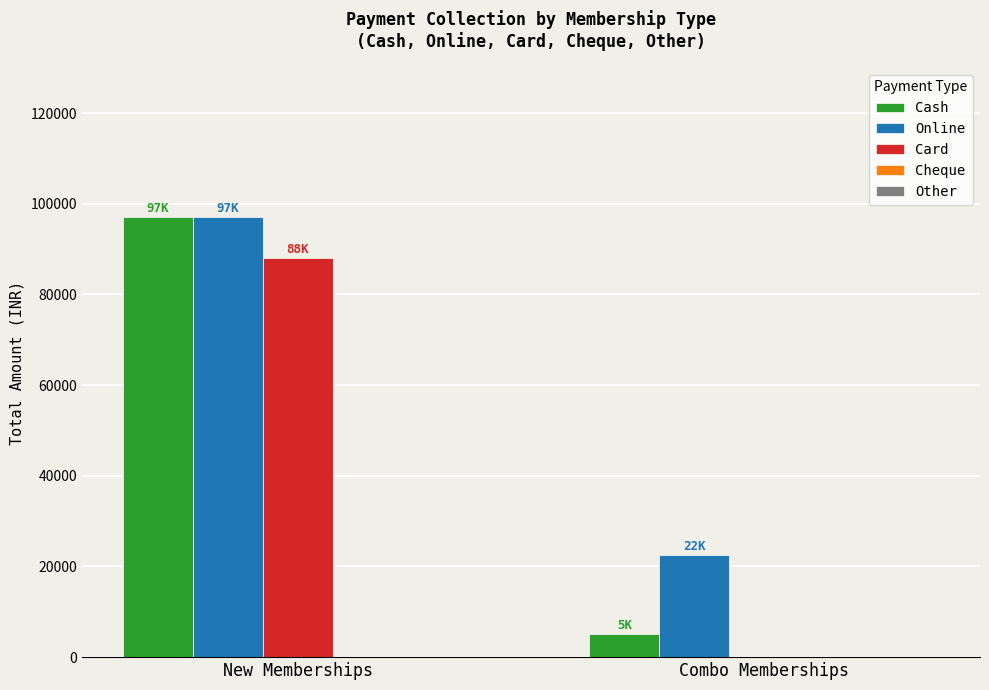

What is the average value of the Cash series?

51000